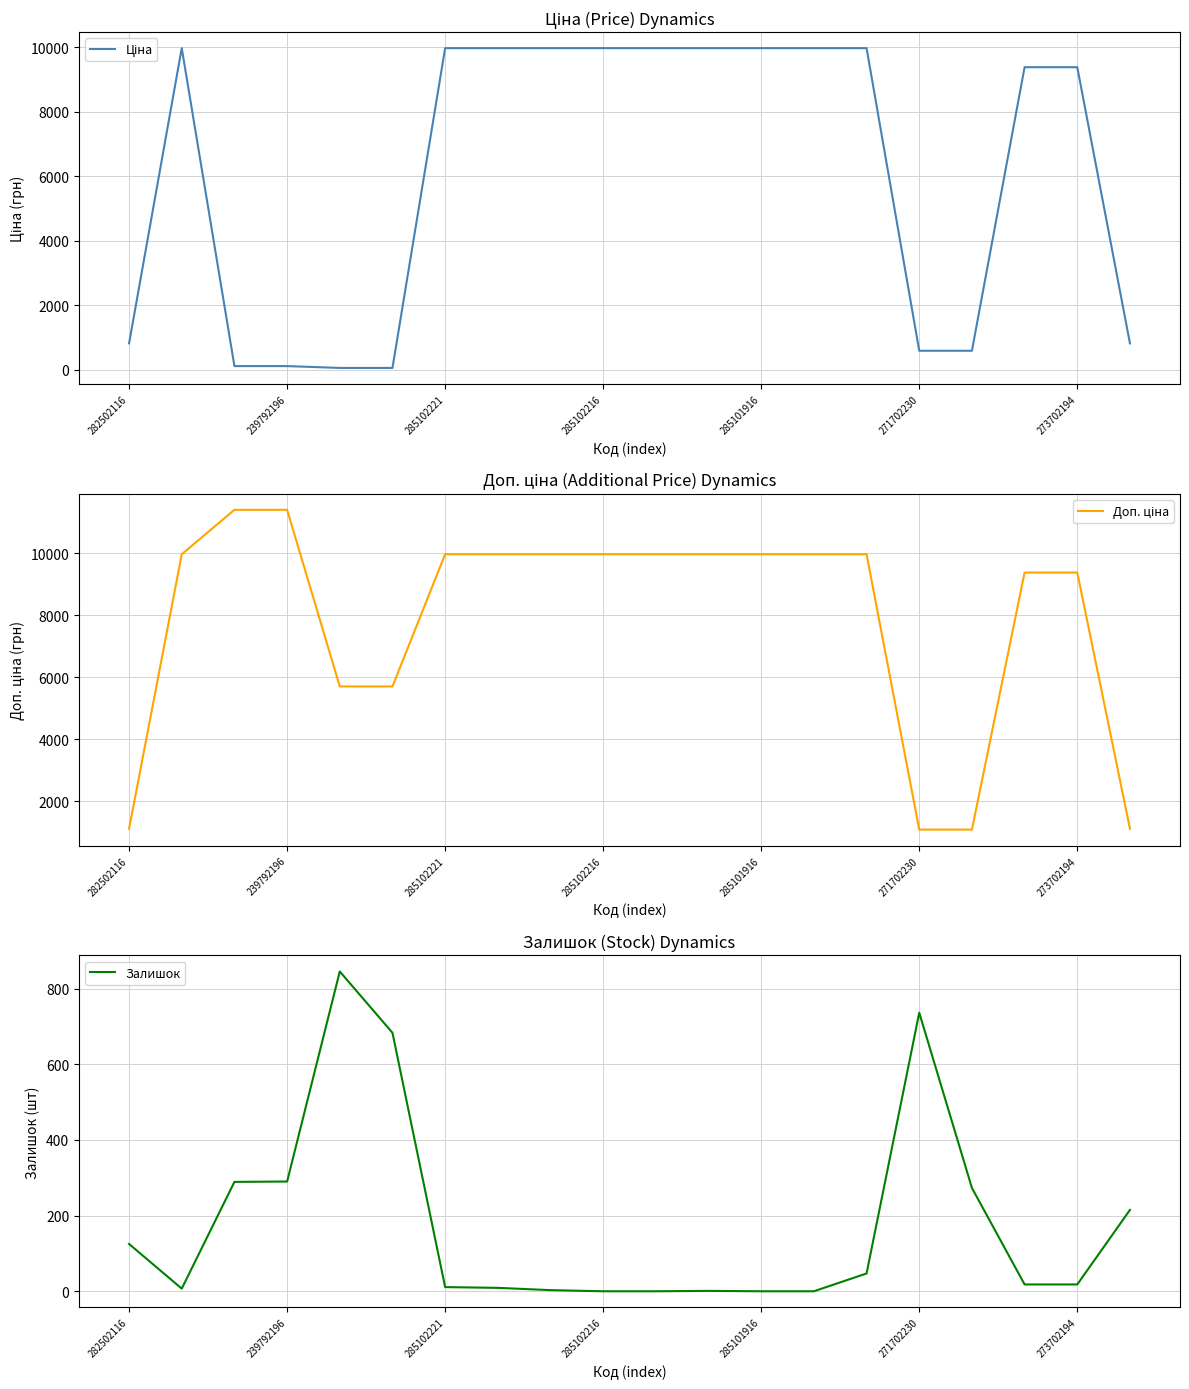

How many lines are shown in the chart?

3